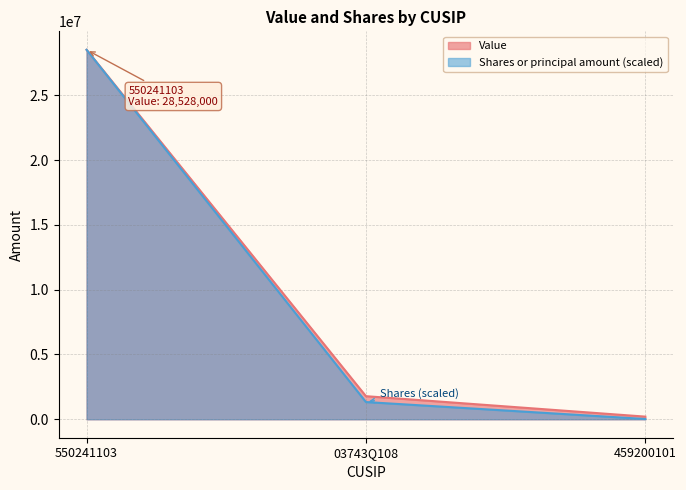

What position from the left is 550241103?

1